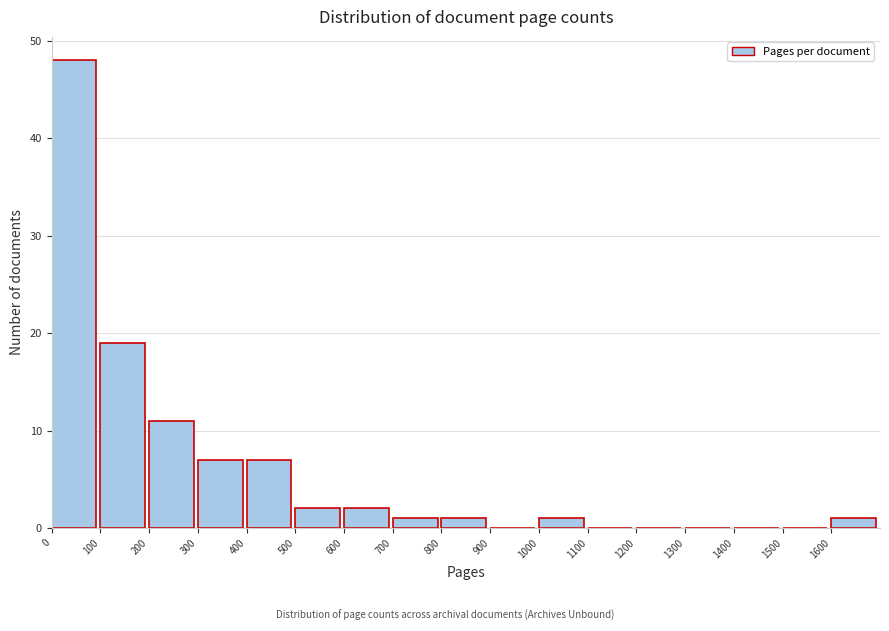

How tall is the bar that spans 600 to 700 on the x-axis? The values are not printed on the chart, so give them approximately, as read against the axis.

2